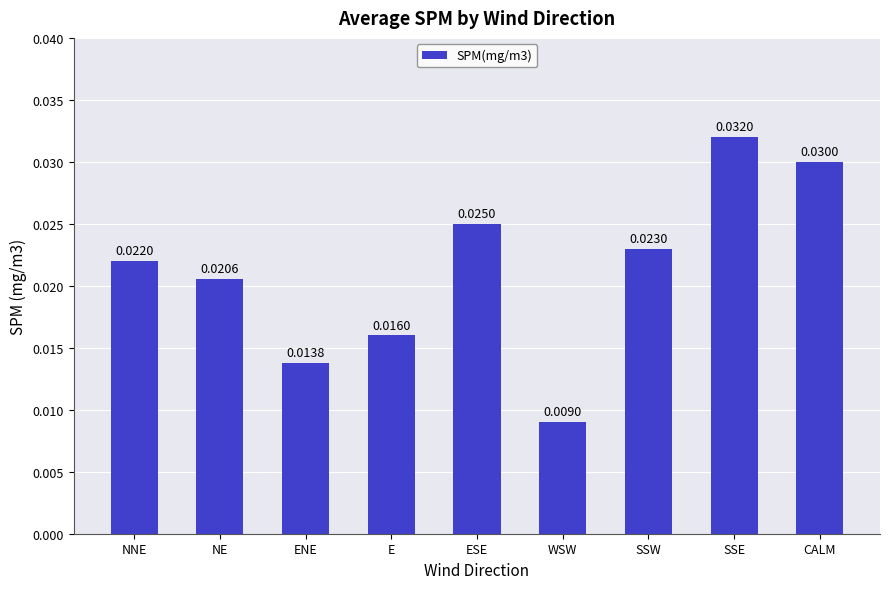

Rank the categories by value from lowest to highest.

WSW, ENE, E, NE, NNE, SSW, ESE, CALM, SSE